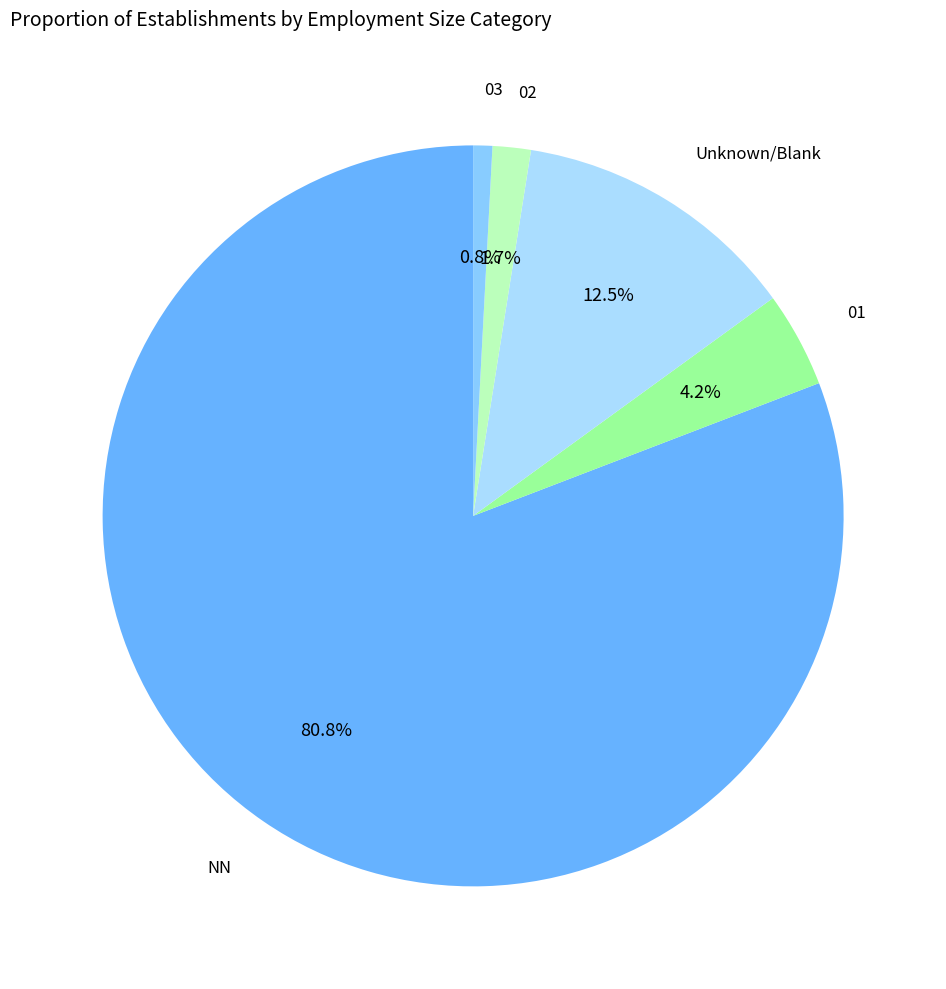

What is the total percentage of Unknown/Blank and 02?

14.2%